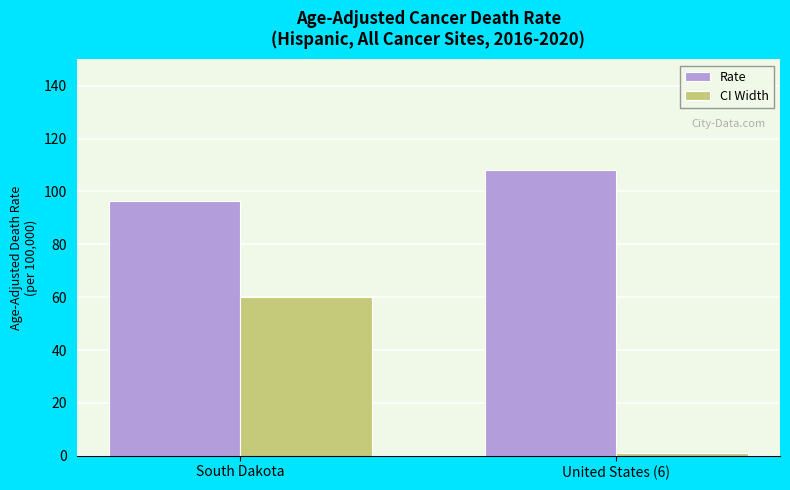

What is the difference between the Rate values at South Dakota and United States (6)?

11.8